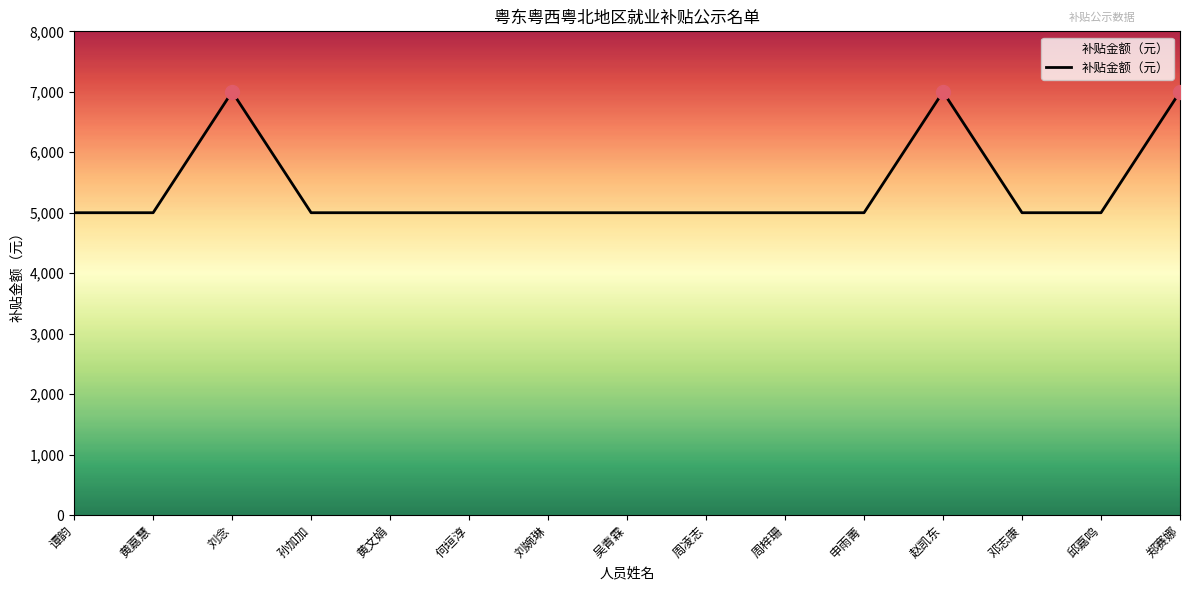

Where is the first local maximum?

刘念